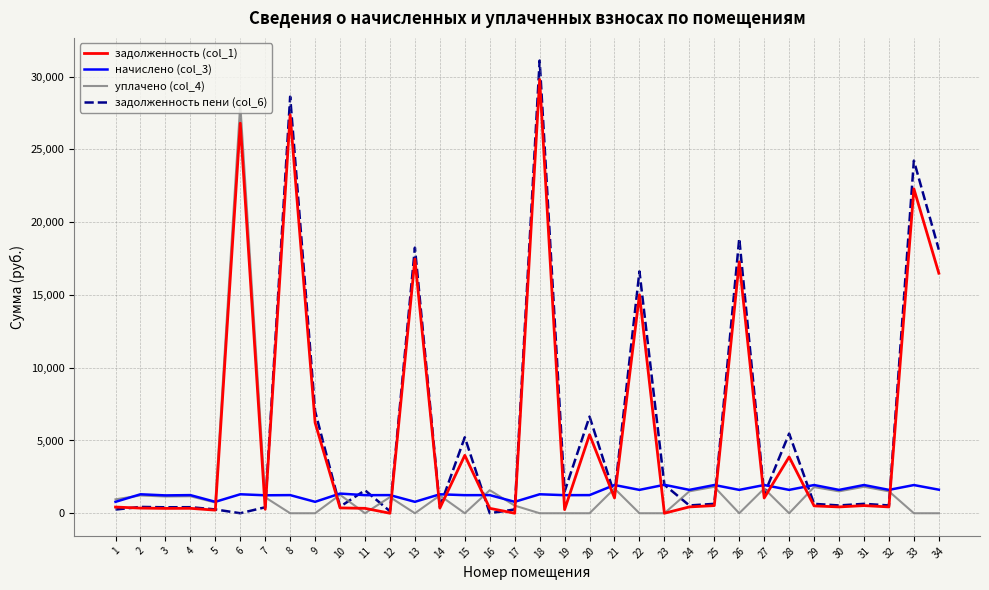

List the series in order of their peak value, highest first.

задолженность пени (col_6), задолженность (col_1), уплачено (col_4), начислено (col_3)